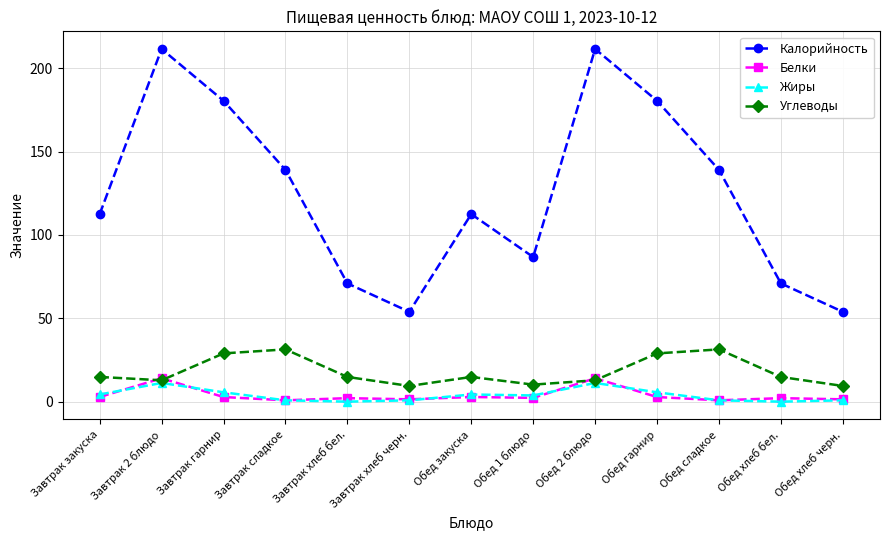

What is the minimum value for Углеводы?

9.6